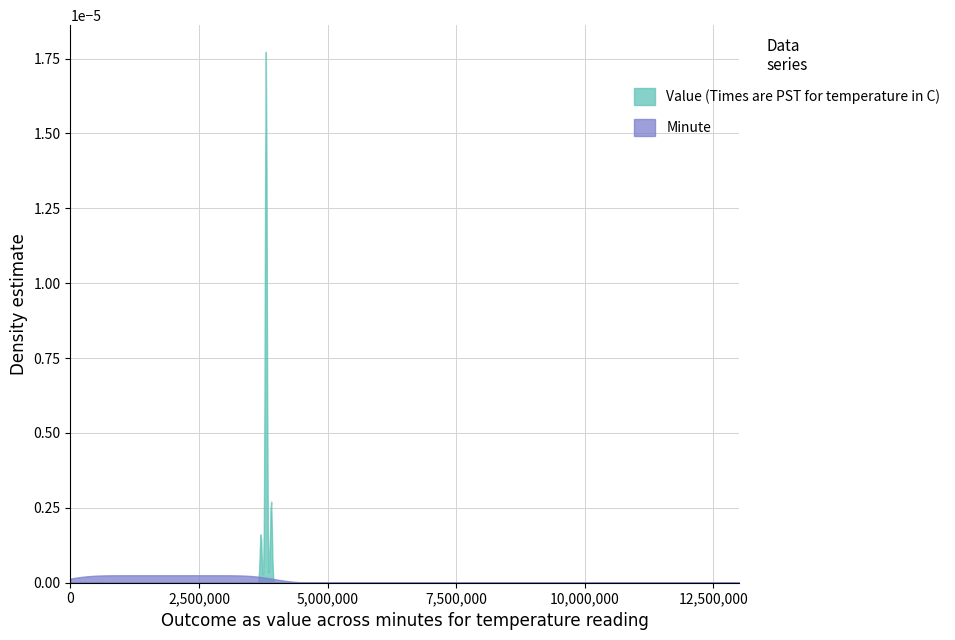

After their last crossing, which series has the higher values: minute_values or temperature_values?

minute_values